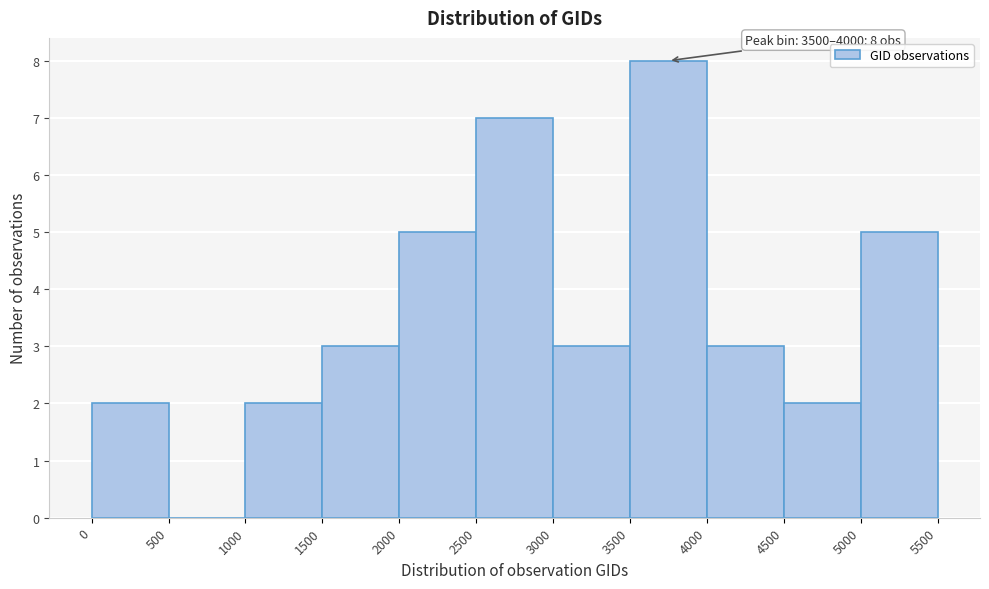

Over which range of the x-axis is the bar tallest?

3500 to 4000